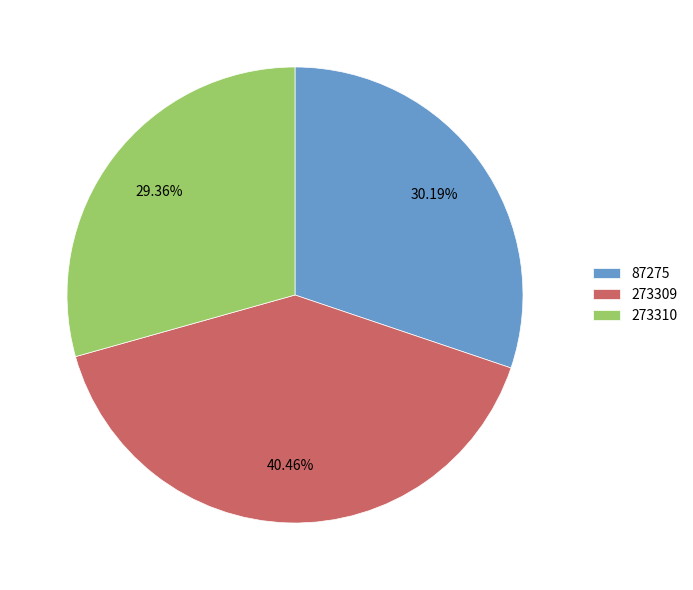

What is the largest slice in the pie chart?

273309